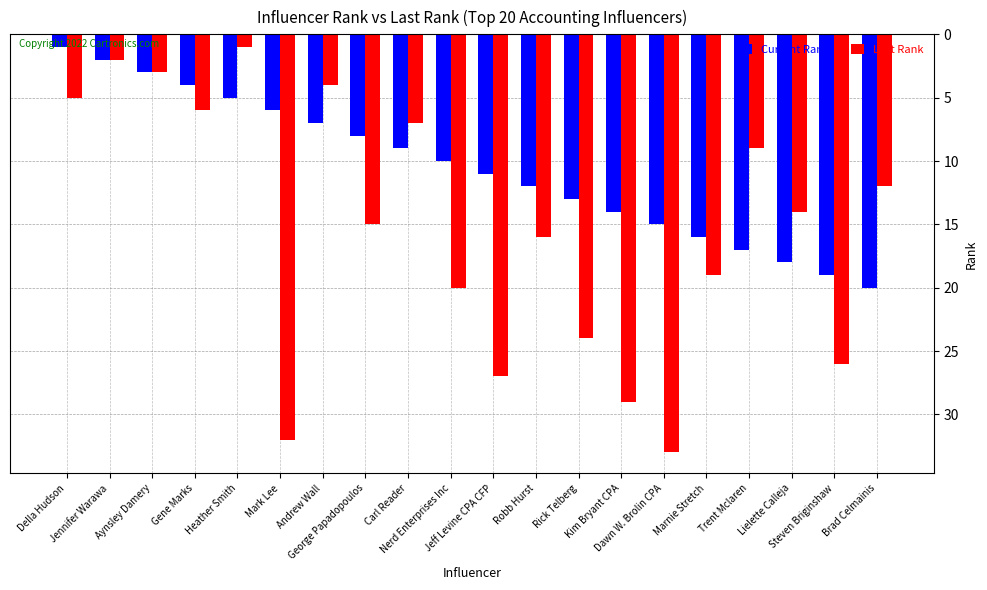

Which category has the highest value in the Last Rank series?

Dawn W. Brolin CPA